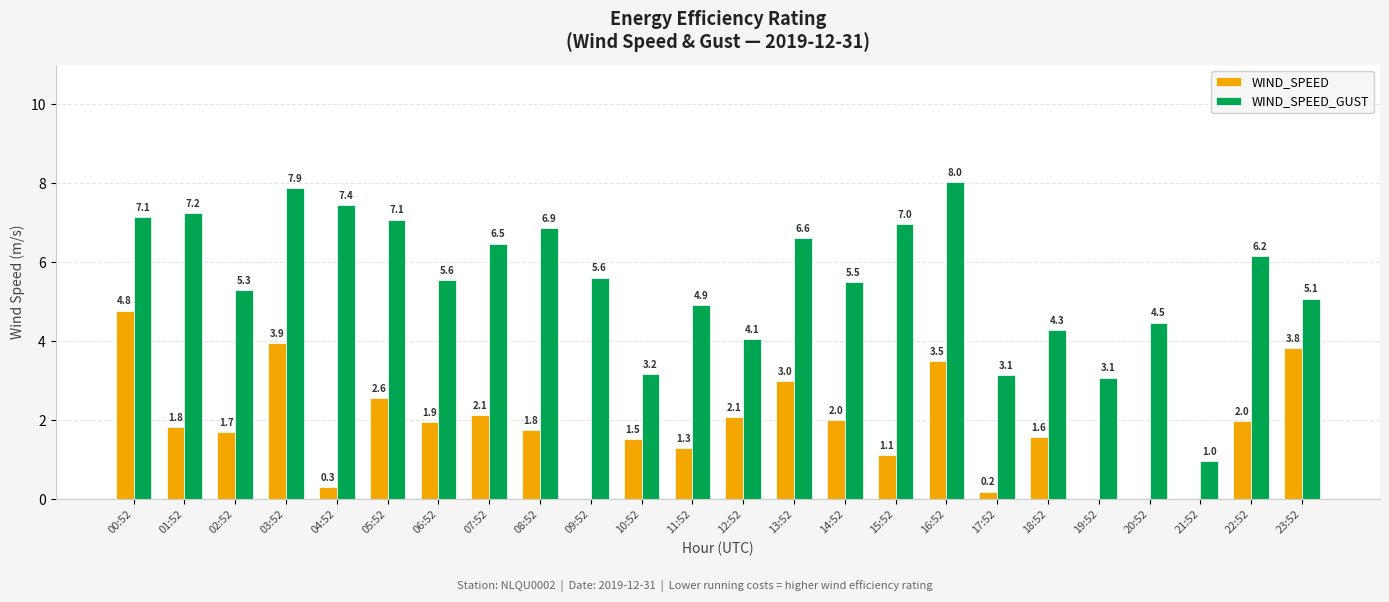

What is the maximum value shown in the chart?

8.0